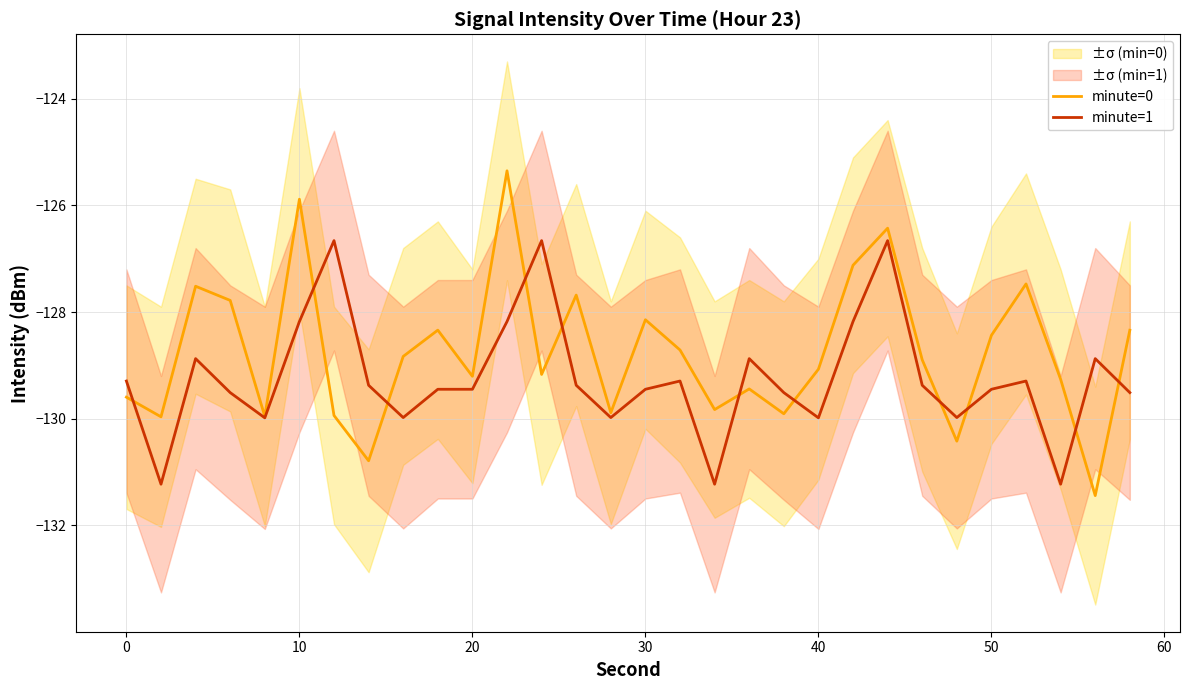

True or false: minute=0 has a value of -62.2 at 0.

False